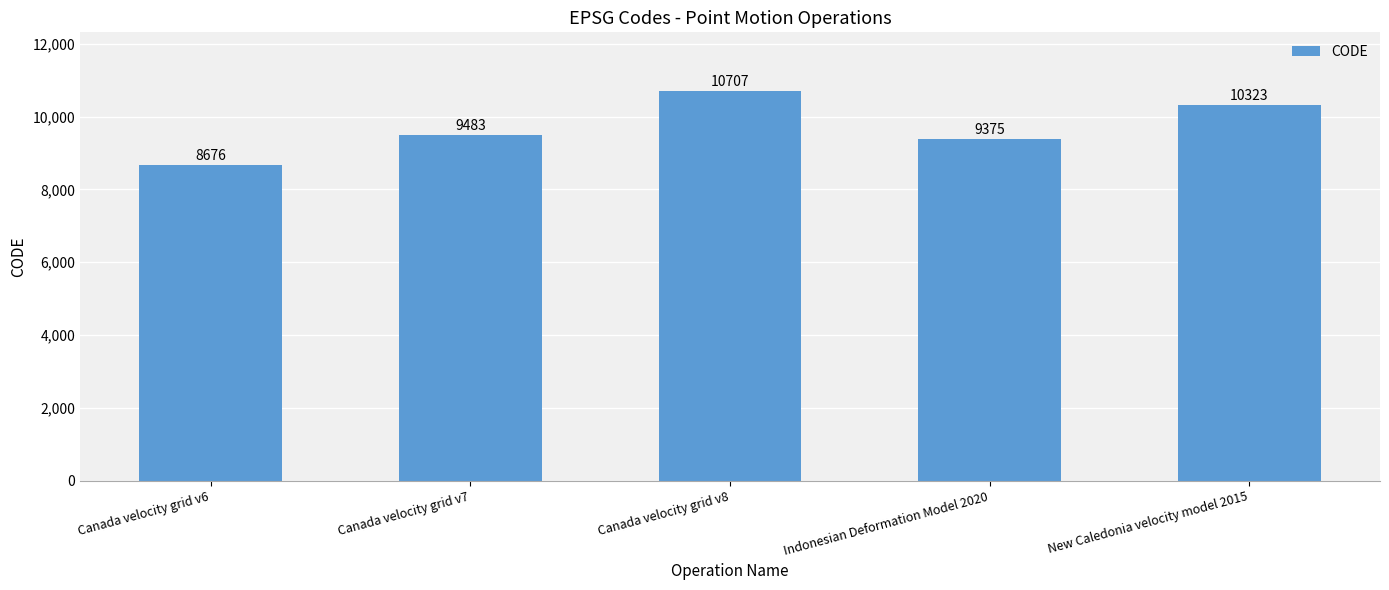

At which label is the value closest to 9691?

Canada velocity grid v7